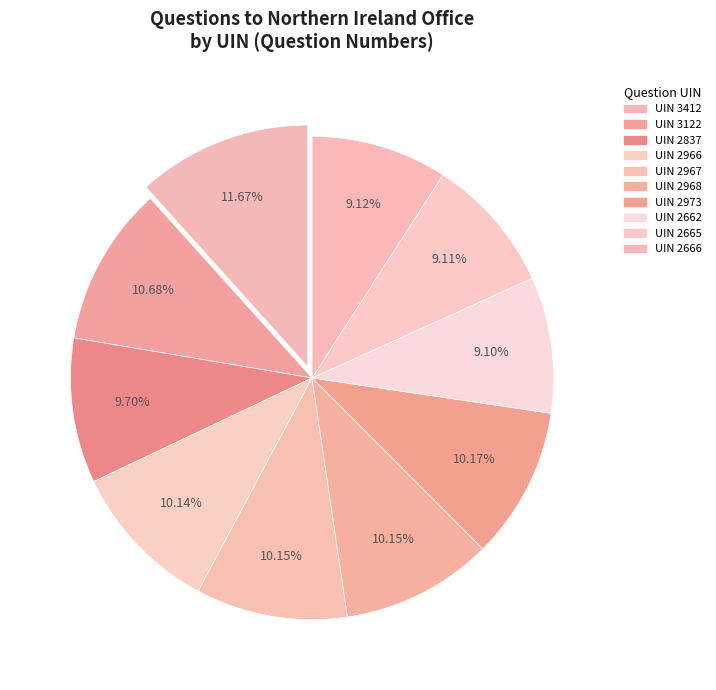

Count the number of slices in the pie.

10